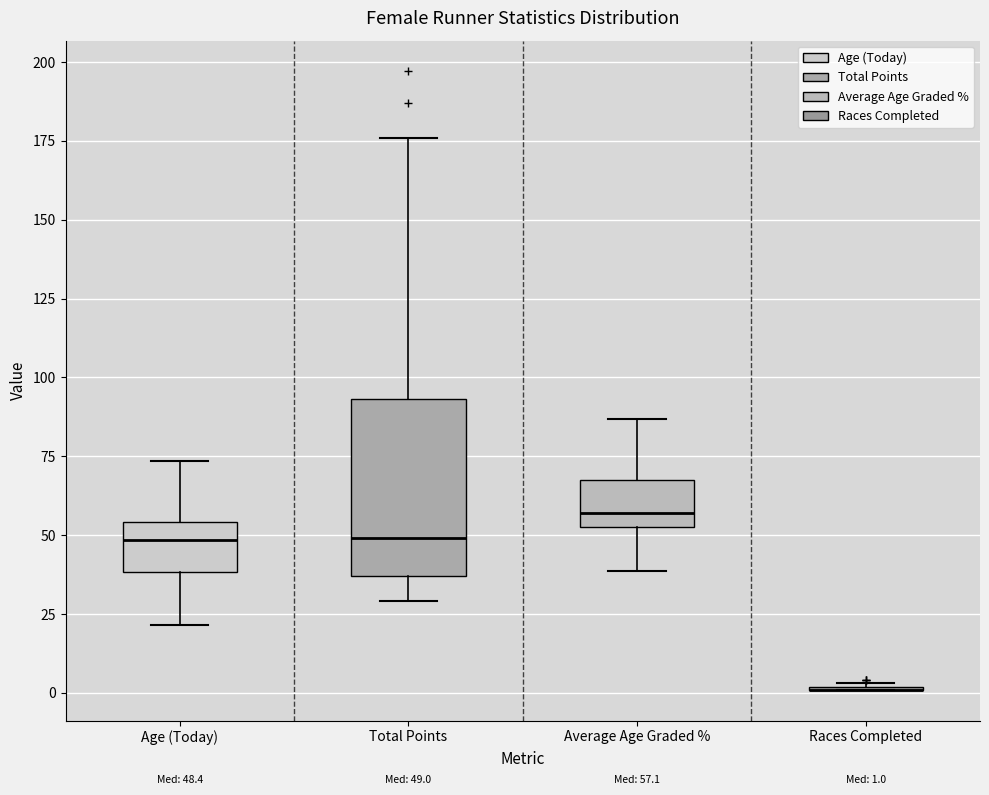

Which box is the tallest, from its lower edge to its upper edge?

Total Points